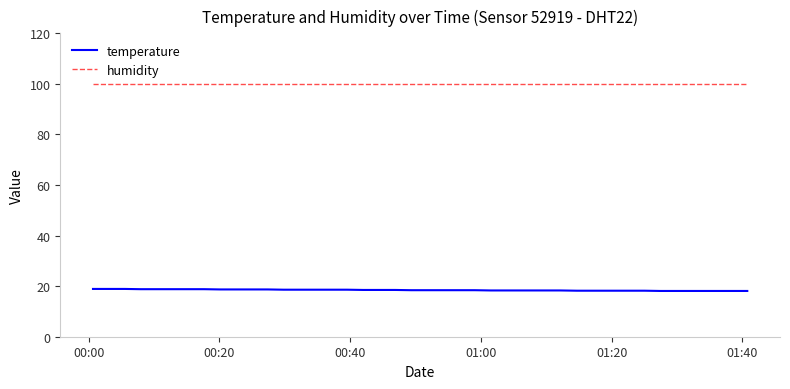

What is the minimum value shown in the chart?

18.1